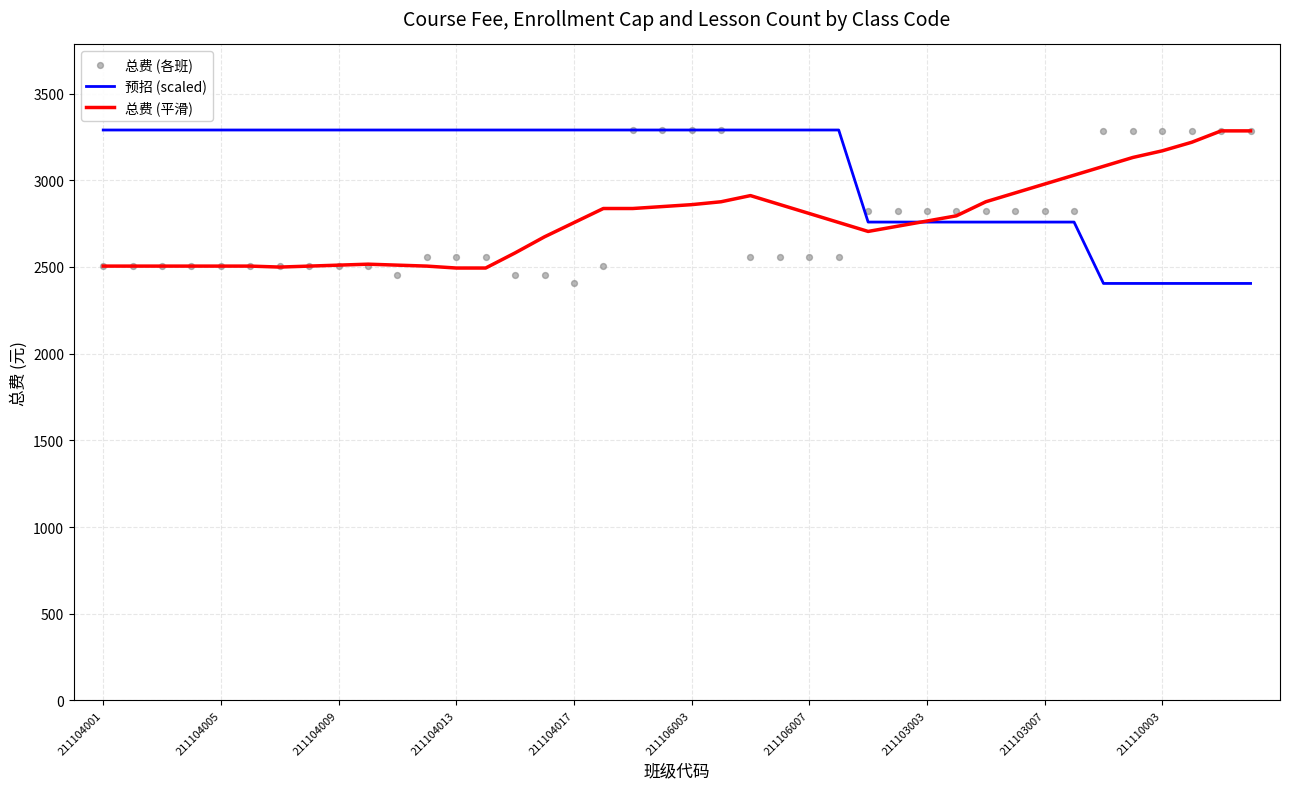

At how many categories does at least one series exceed 2440?

40